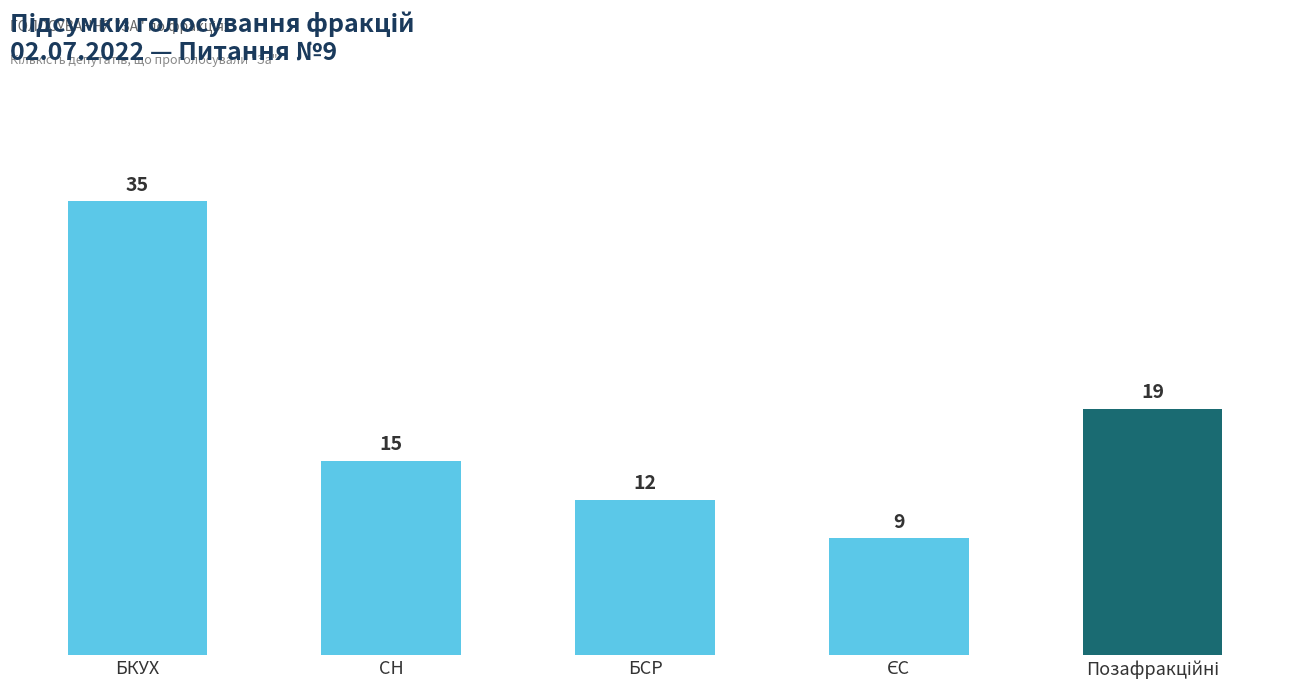

At which label does the data first exceed 15?

БКУХ